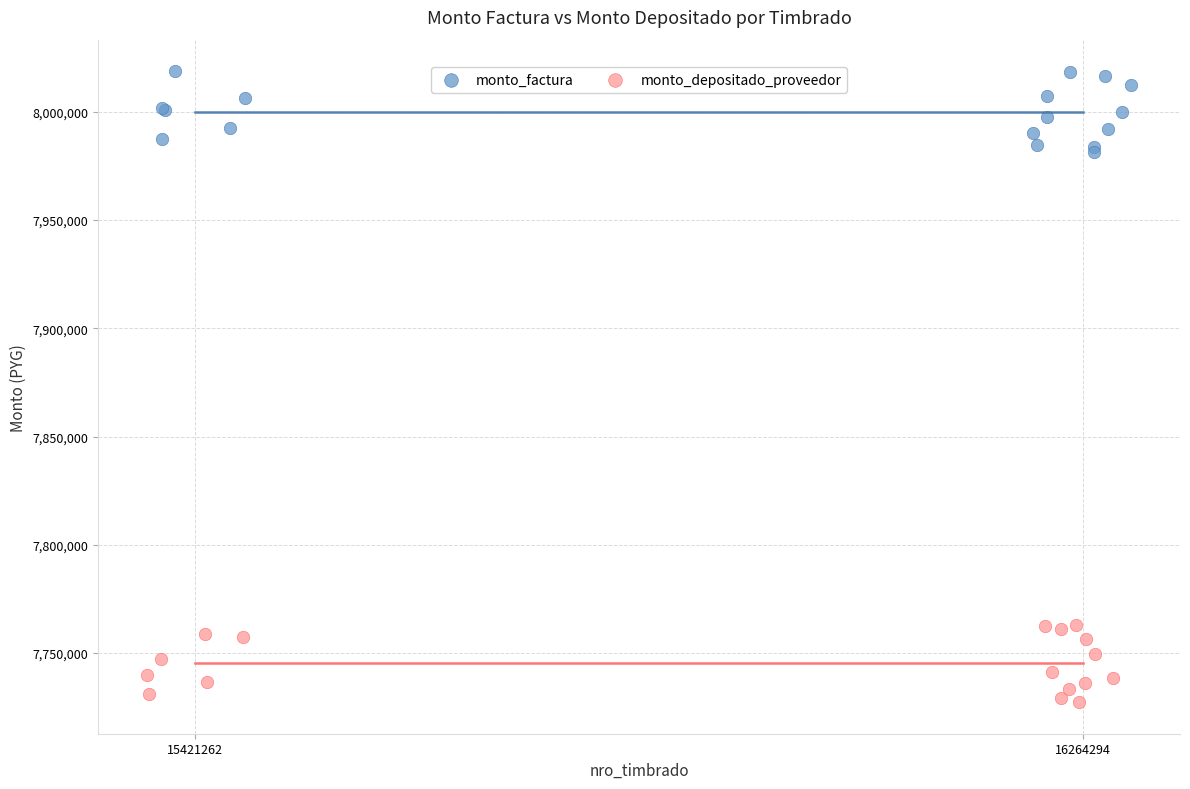

Which series reaches the maximum Y coordinate?

monto_factura